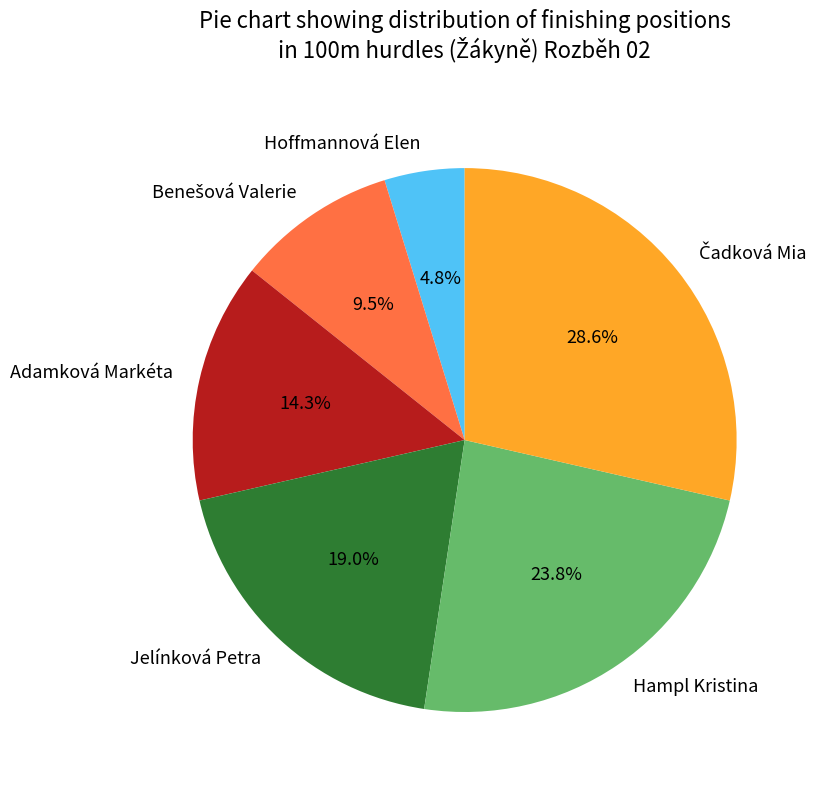

Is it true that Hoffmannová Elen is 5% of the pie?

True